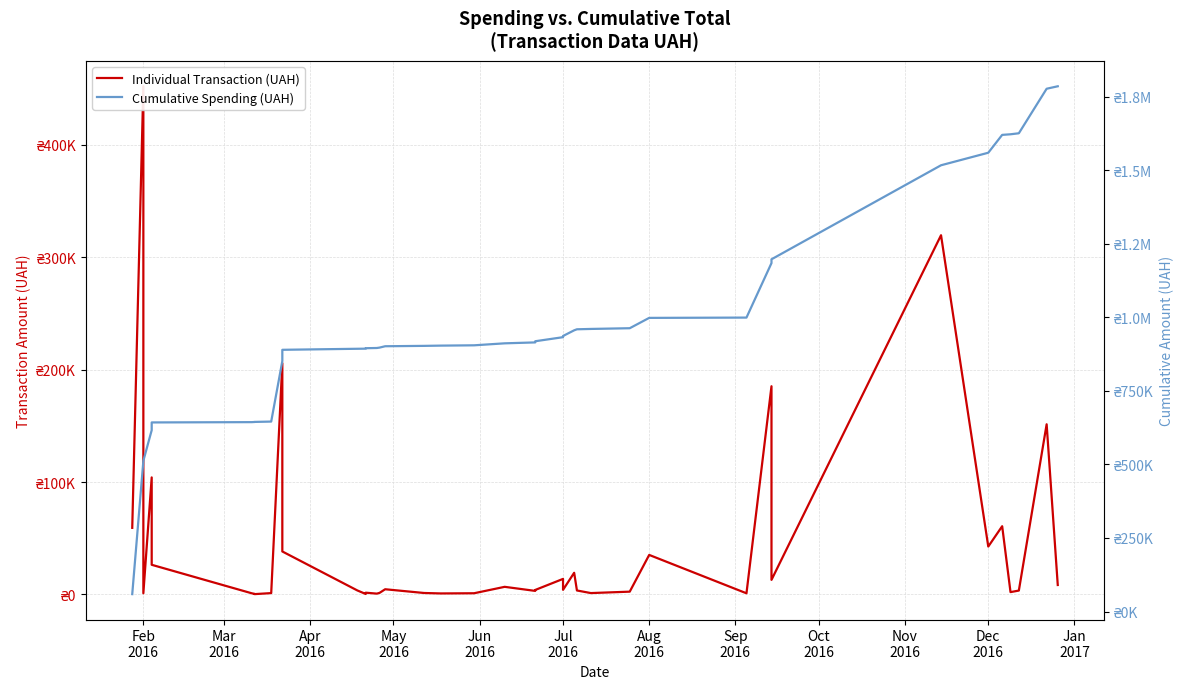

How many lines are shown in the chart?

2